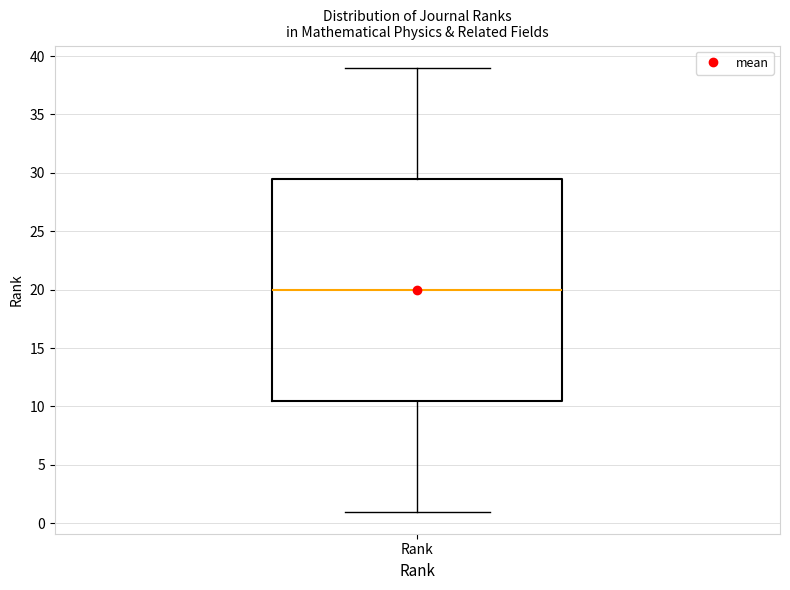

Read this box plot against the y-axis: the position of the median line, the range covered by the box, and the ends of both whiskers. The values are not printed on the chart, so give them approximately, as read against the axis.

median 20.0, box 10.5 to 29.5, whiskers 1.0 to 39.0